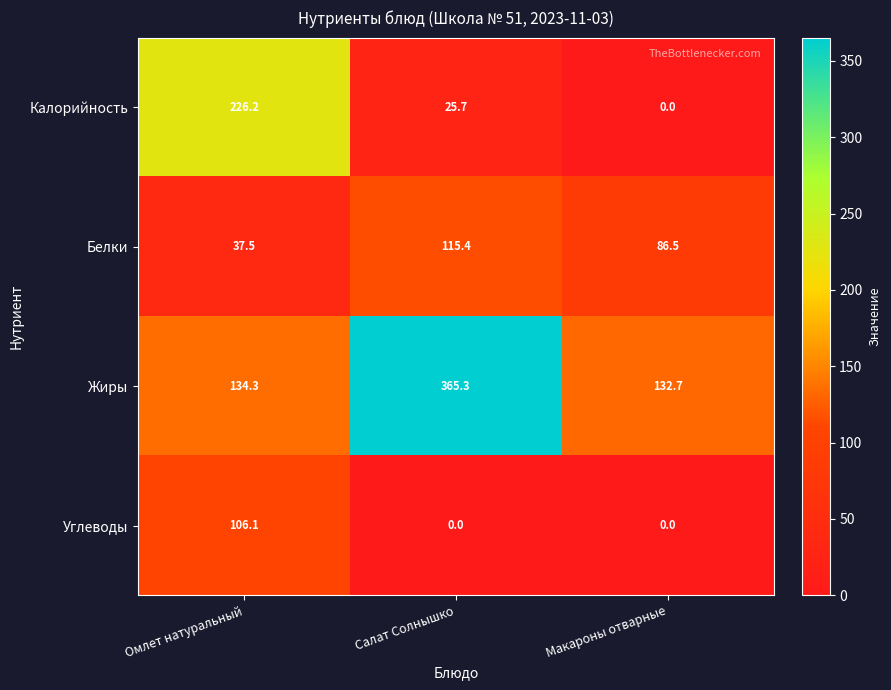

Reading left to right, what are all the values shown in this chart?

Калорийность: 226.2	25.7	0.0
Белки: 37.5	115.4	86.5
Жиры: 134.3	365.3	132.7
Углеводы: 106.1	0.0	0.0